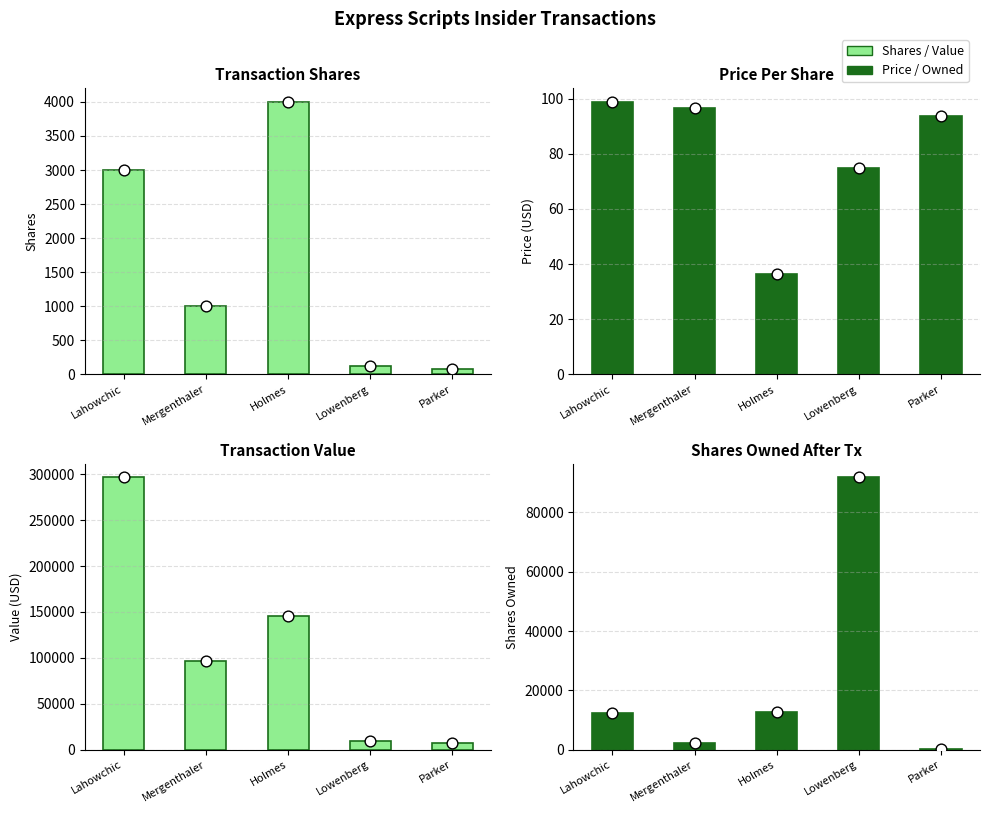

At how many categories does at least one series exceed 245239?

1